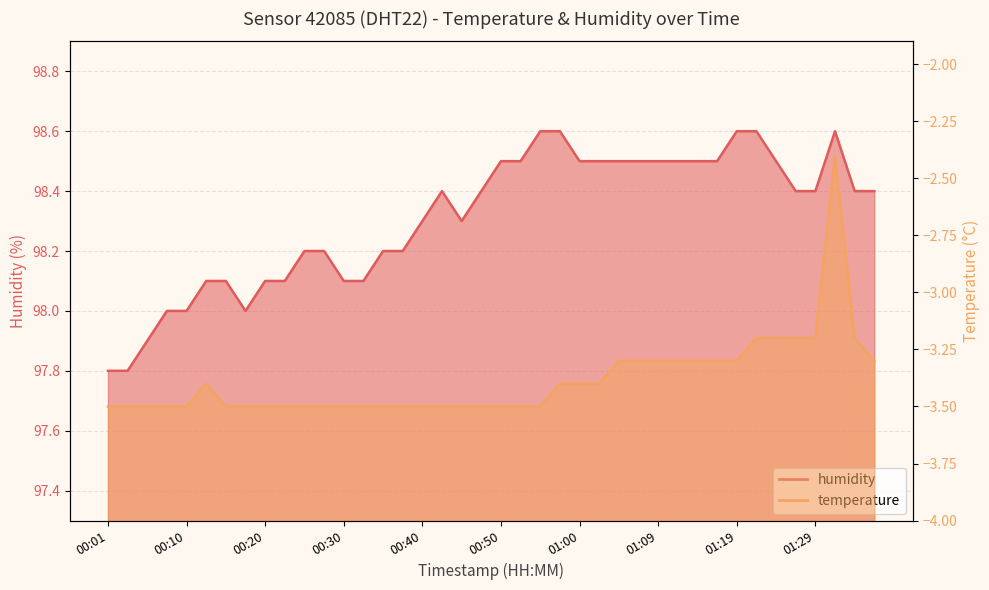

What value does the temperature series have at 00:35?

-3.5